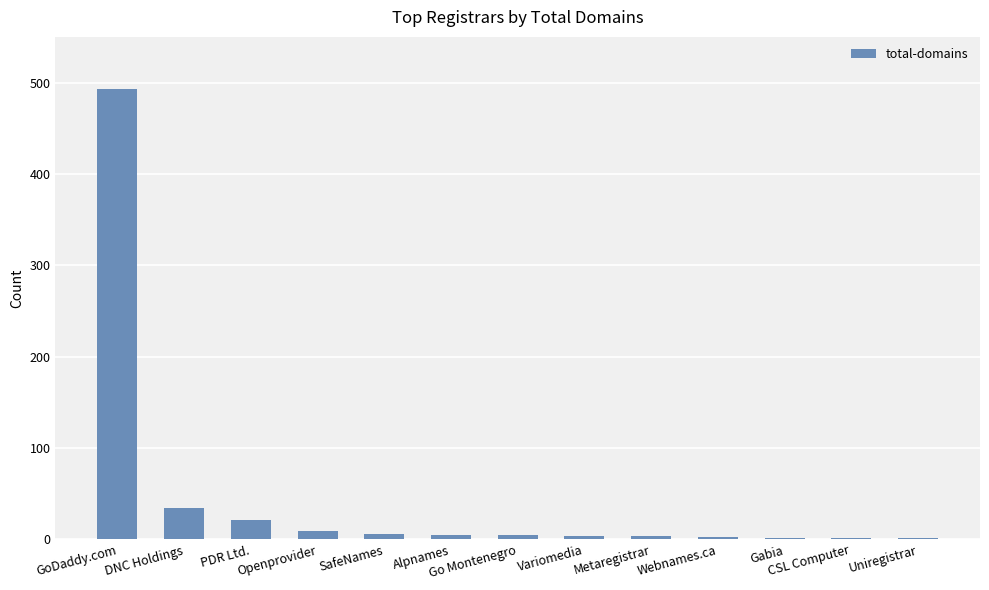

True or false: the data shows 2 at Gabia.

True